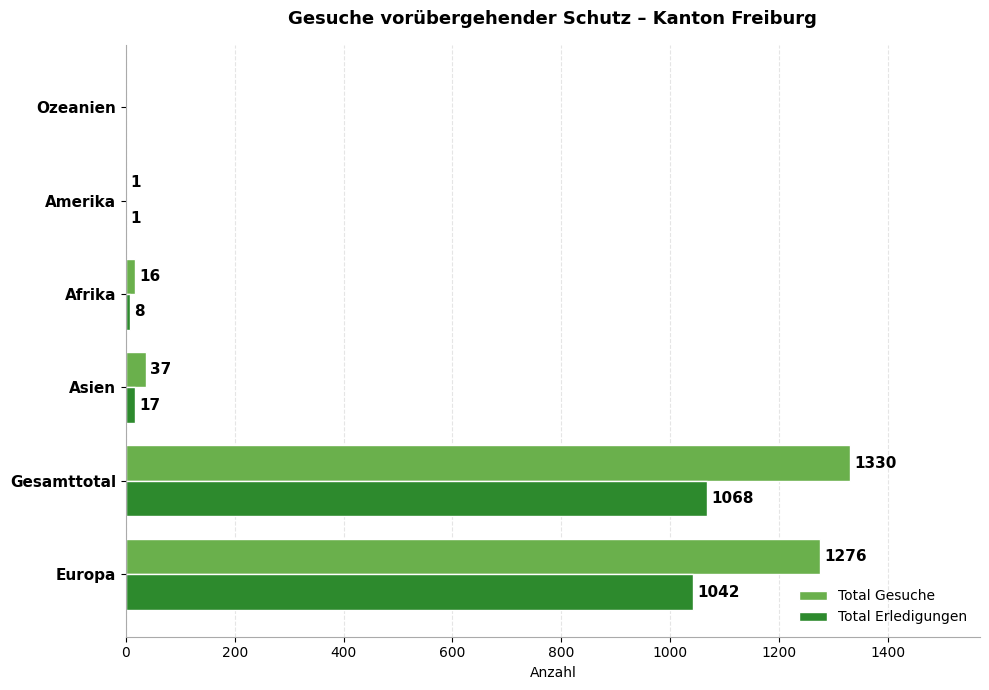

What is the maximum value for Total Erledigungen?

1068